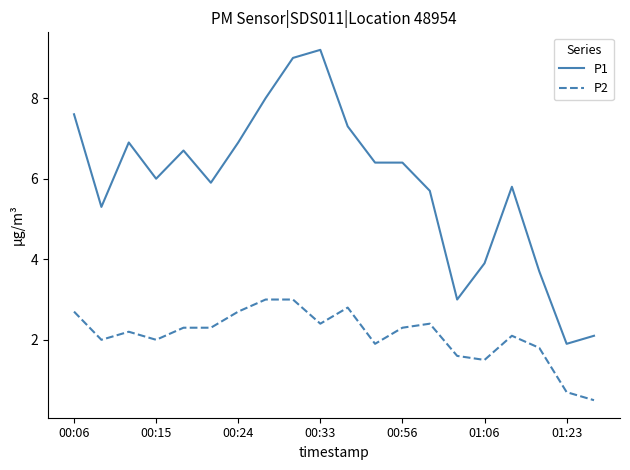

What is the minimum value for P2?

0.5